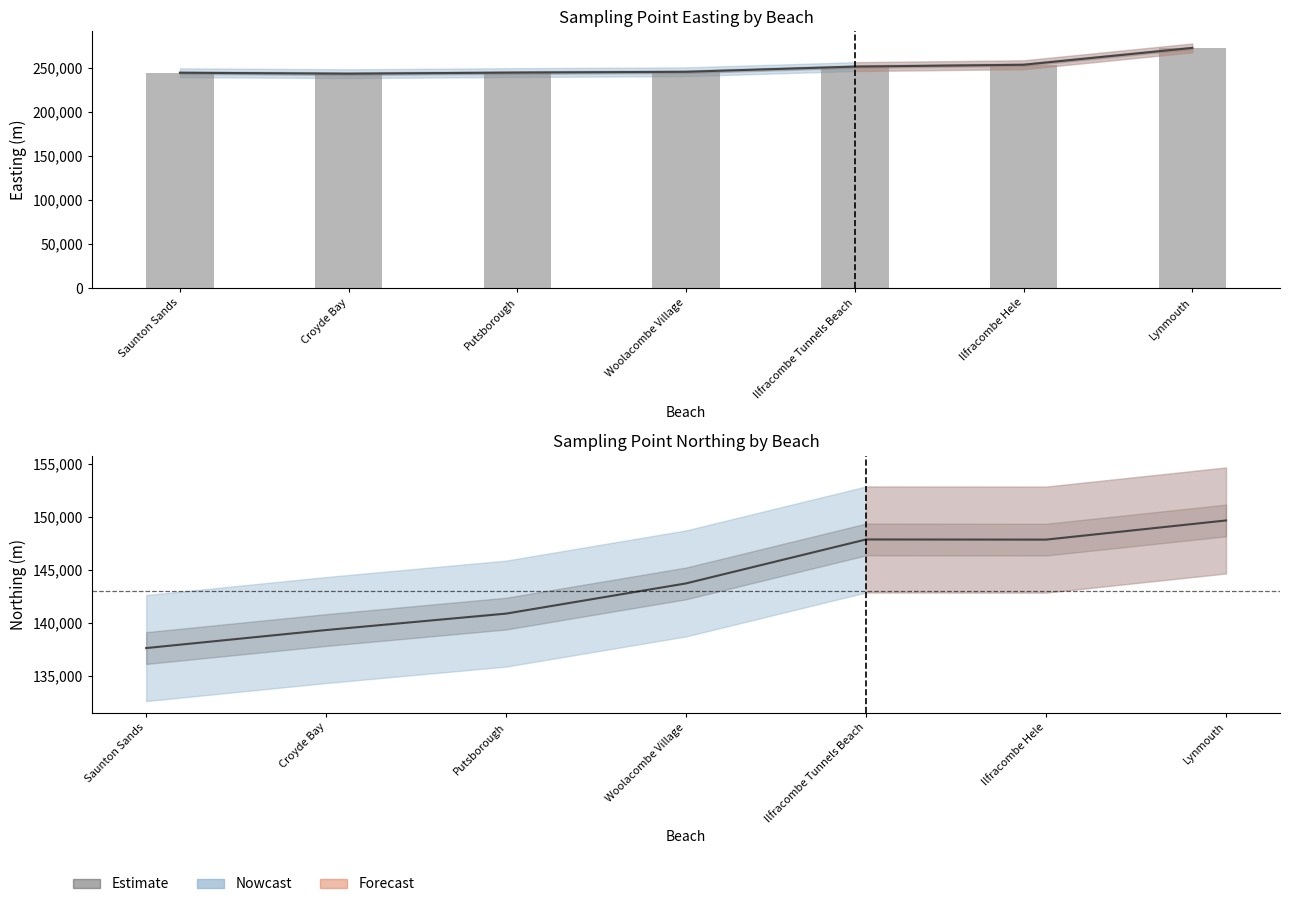

Is it true that easting equals 423036 at Saunton Sands?

False